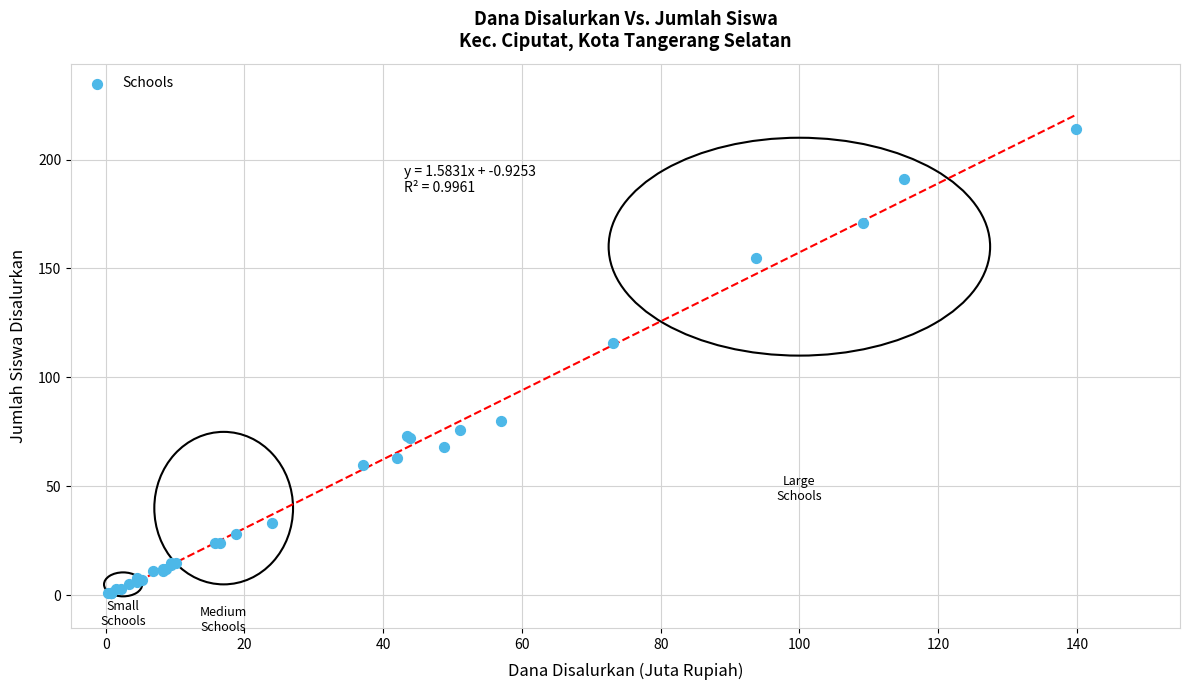

What Y value in the scatter plot is closest to 107?

116